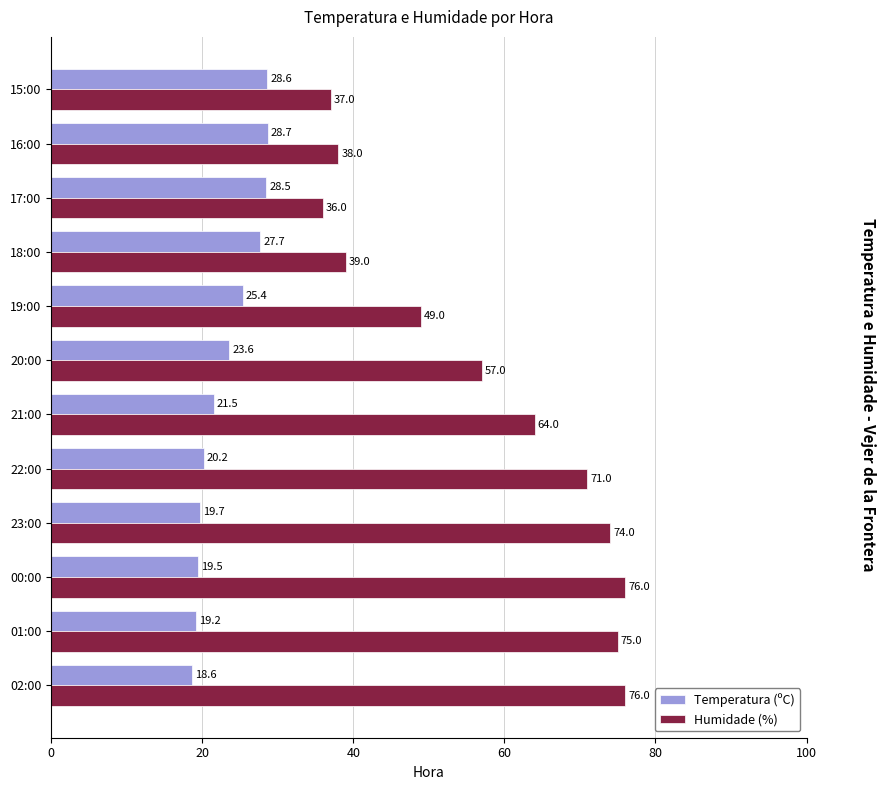

True or false: Temperatura (ºC) has a value of 8.3 at 02:00.

False